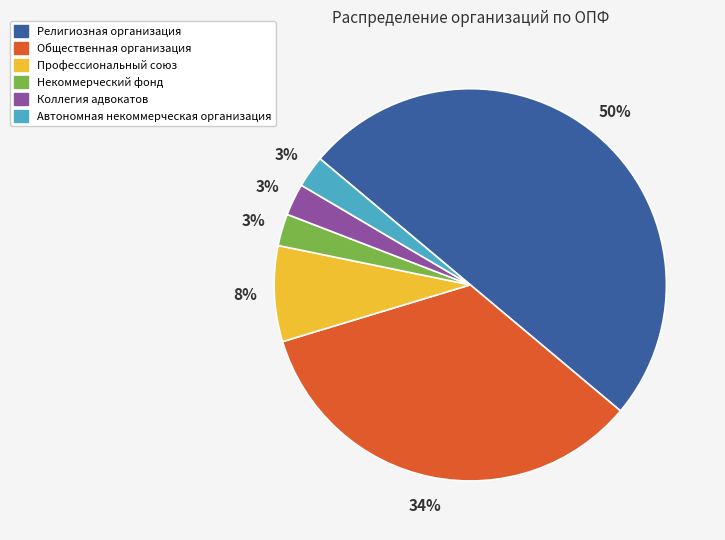

To the nearest percent, what is the combined percentage of Общественная организация and Профессиональный союз?

42%